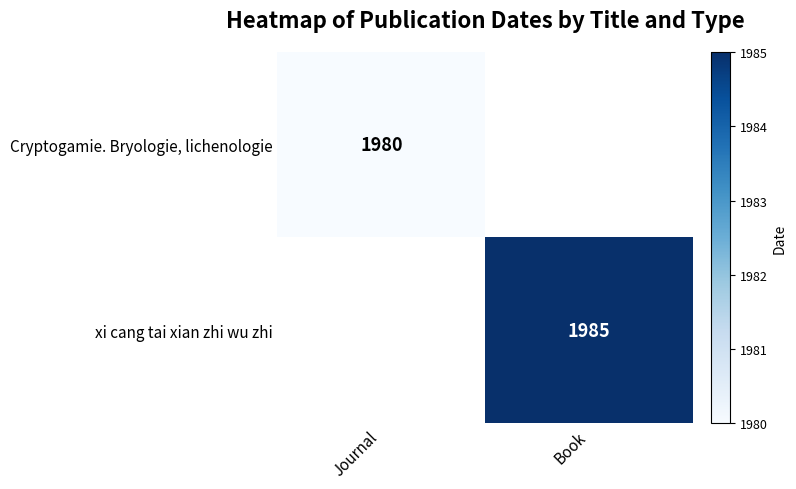

True or false: Cryptogamie. Bryologie, lichenologie has a value of 479.9 at Journal.

False